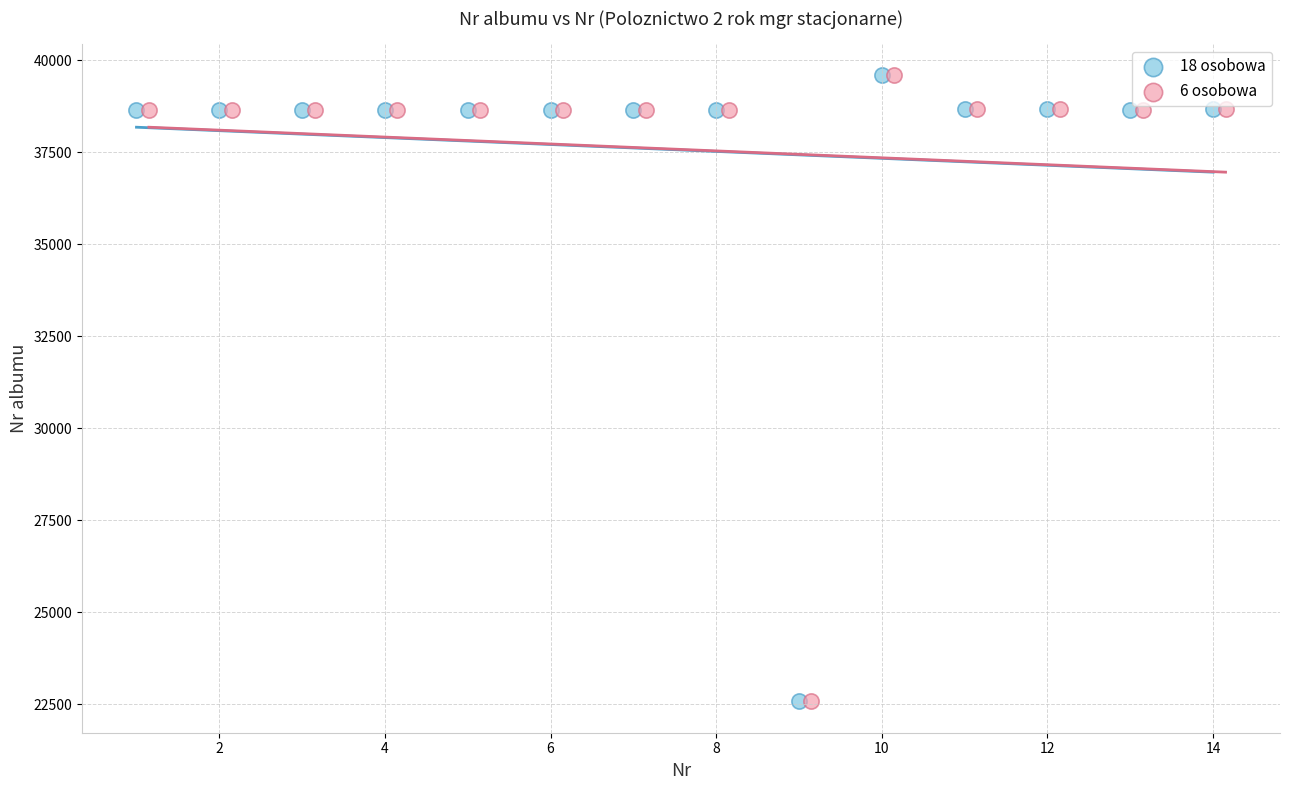

What are all the series names shown in the legend?

18 osobowa, 6 osobowa